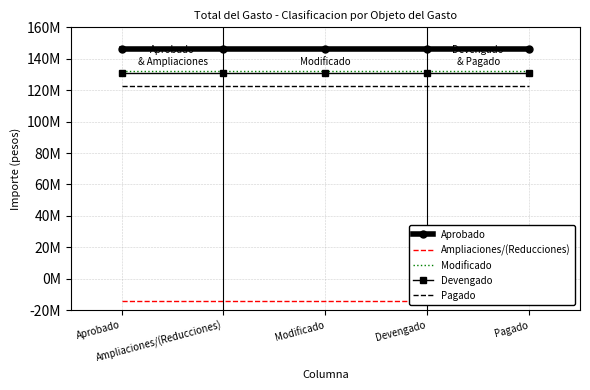

True or false: Pagado and Aprobado intersect in this chart.

False